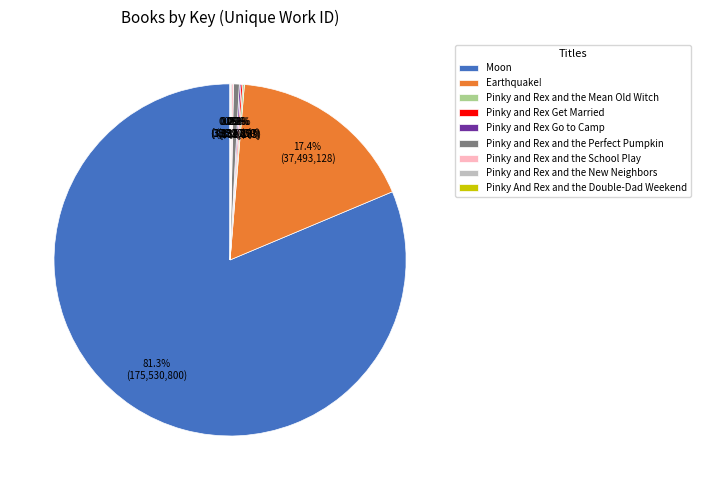

Which slice is the largest?

Moon